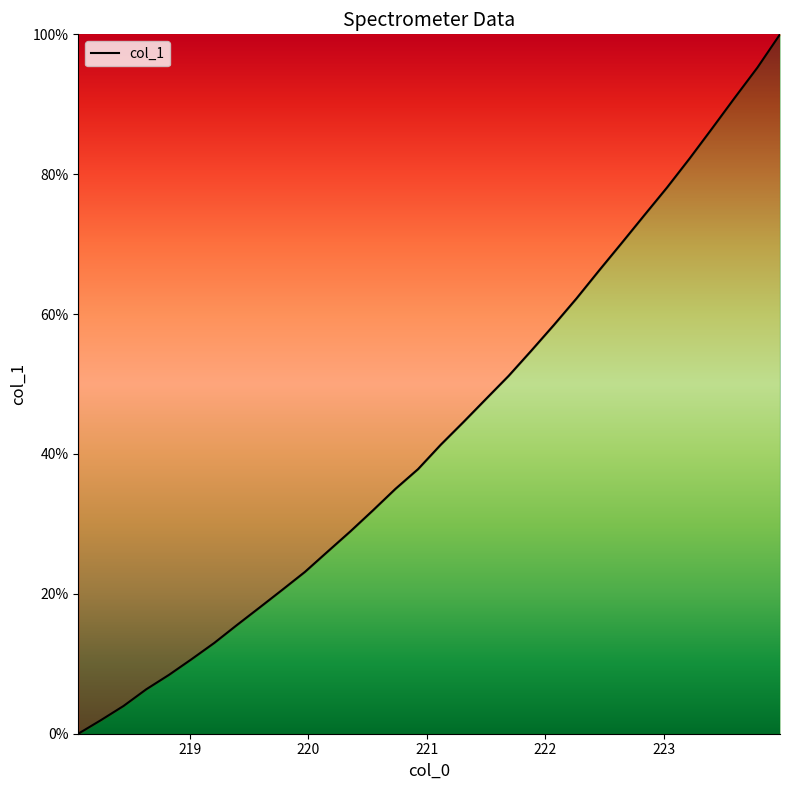

How many lines are shown in the chart?

1